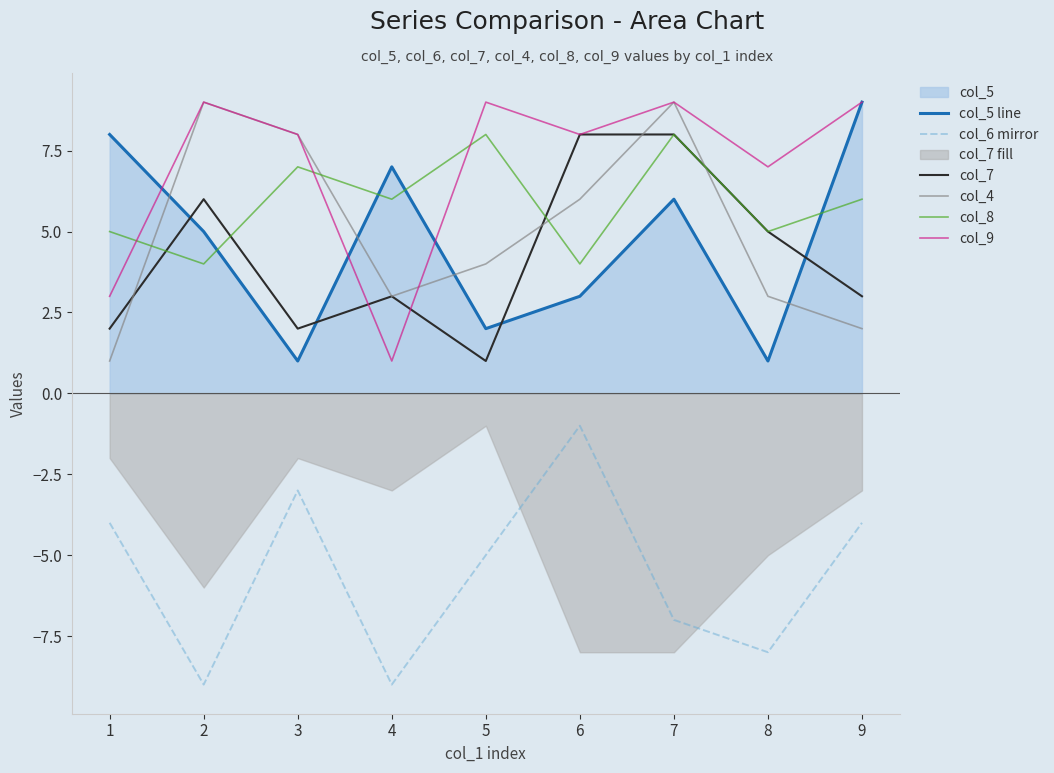

At how many categories does at least one series exceed -4?

9